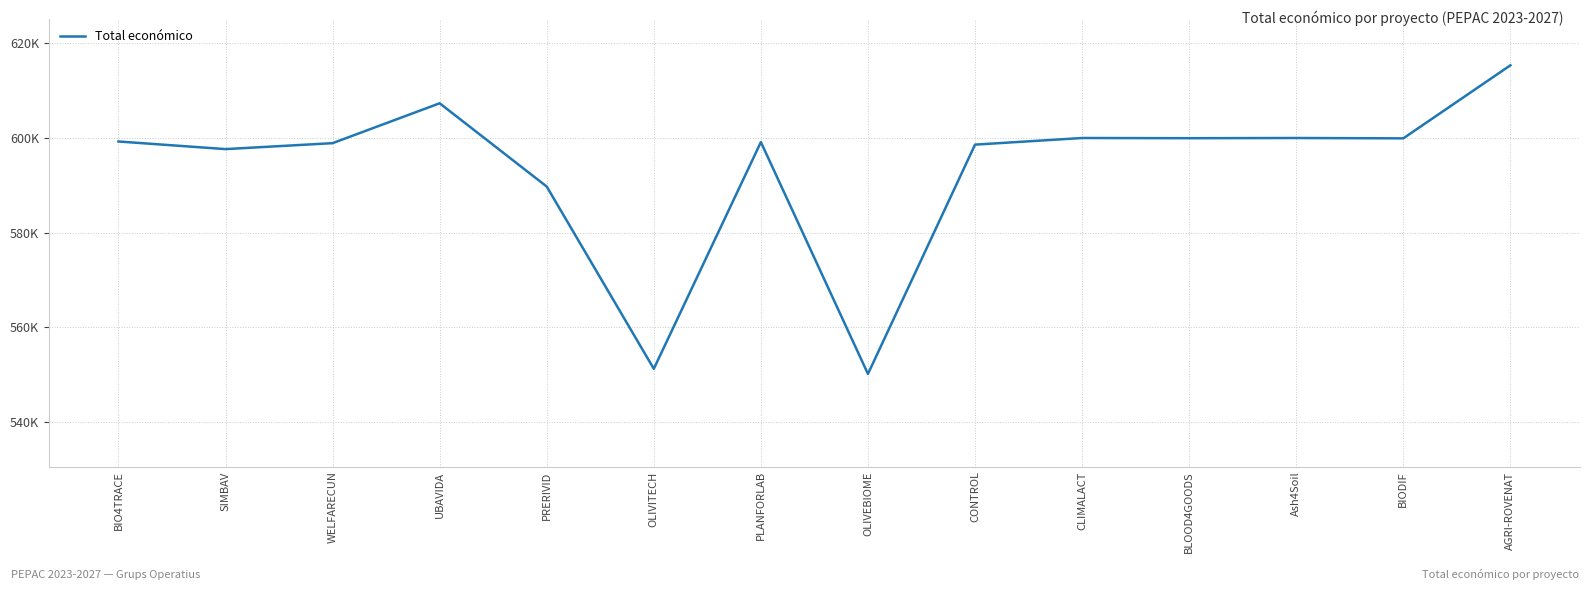

What is the change in value from WELFARECUN to UBAVIDA?

+8433